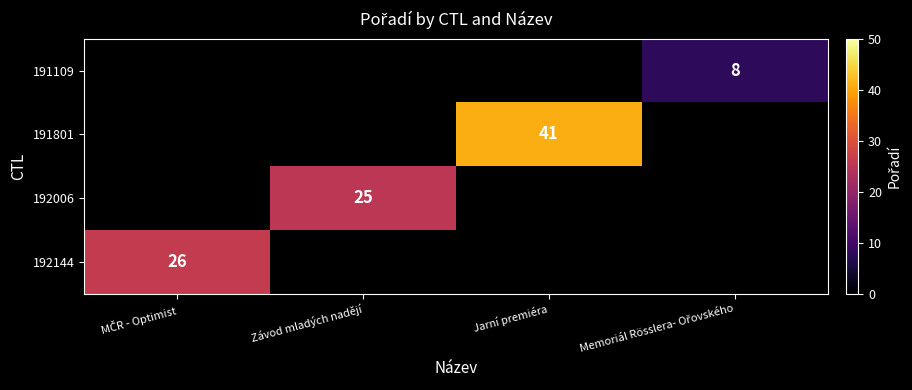

True or false: 192006 has a value of 25 at Závod mladých nadějí.

True